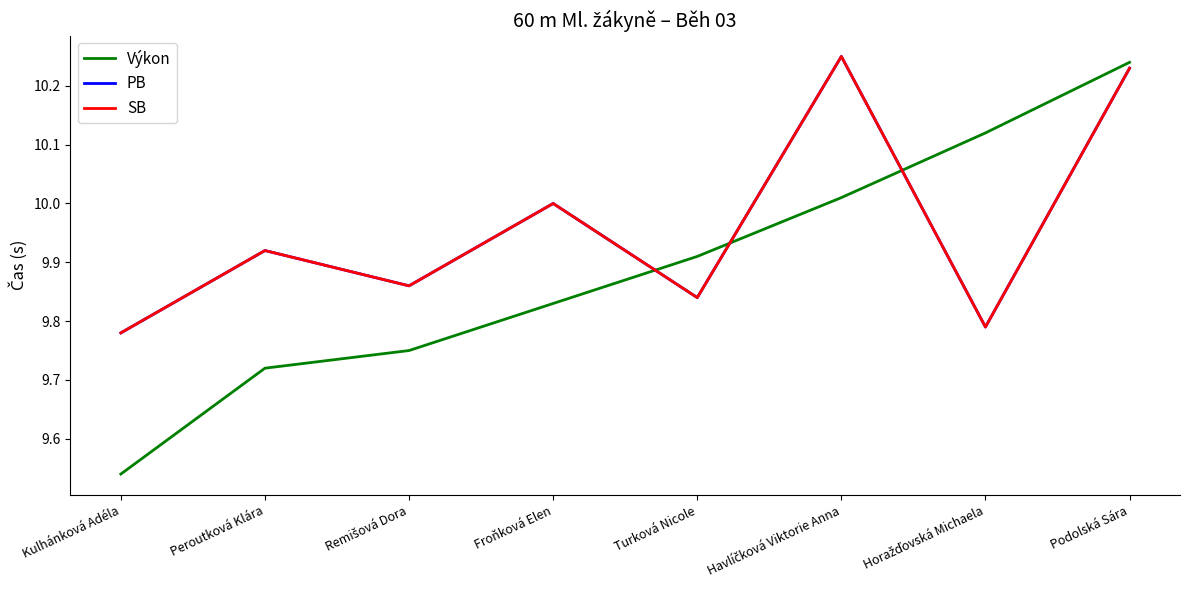

Between Kulhánková Adéla and Podolská Sára, which series saw the biggest shift?

Výkon